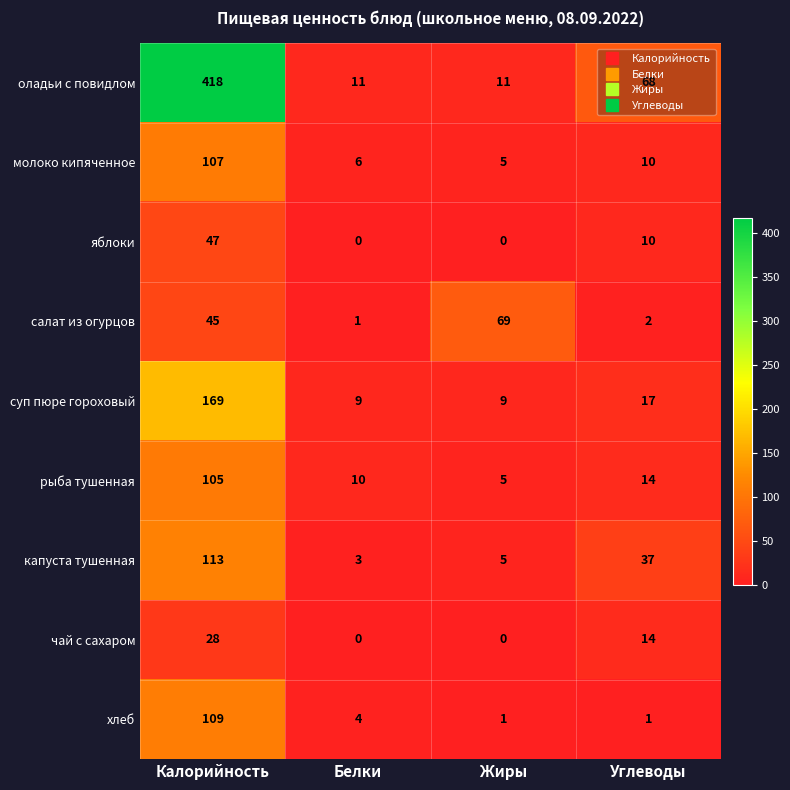

Which series has the largest range (max minus min)?

оладьи с повидлом